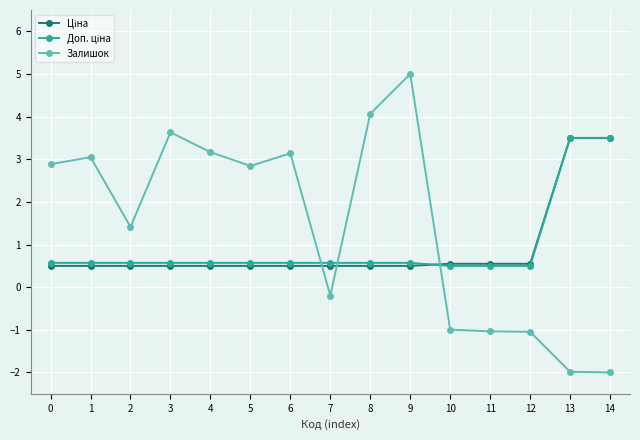

What is the difference between the maximum and minimum values in the Залишок series?

7.0